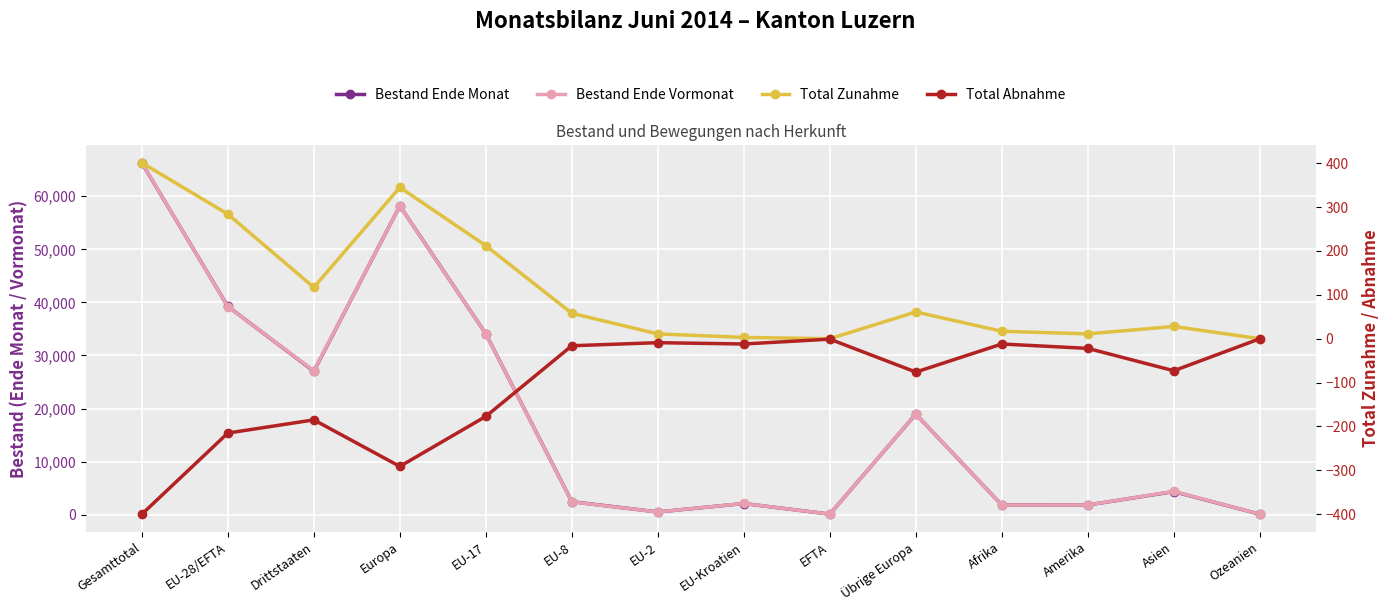

True or false: Bestand Ende Monat and Total Abnahme cross at least once.

False